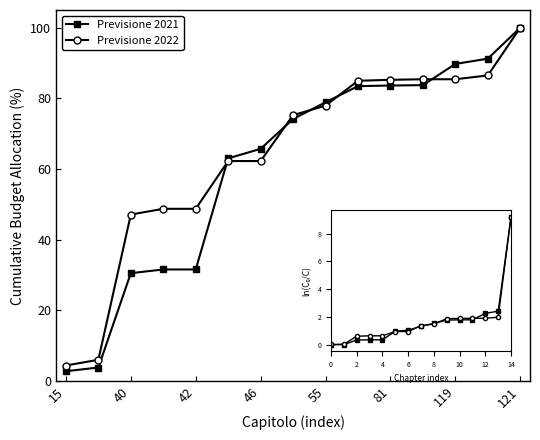

What are all the series names shown in the legend?

Previsione 2021, Previsione 2022